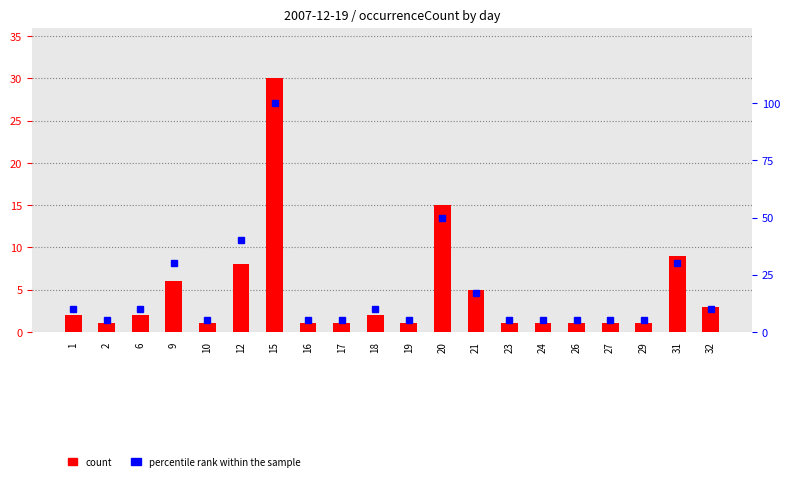

What is the value of the percentile rank within the sample bar at the 4th from the left?

30